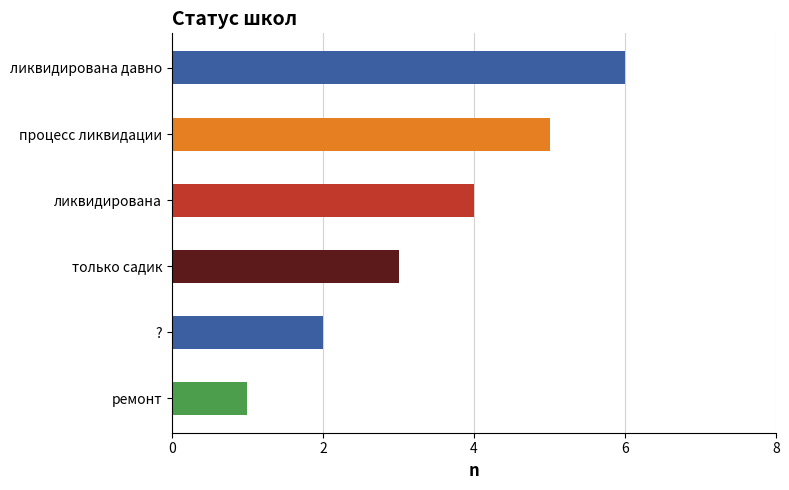

What is the average value?

4